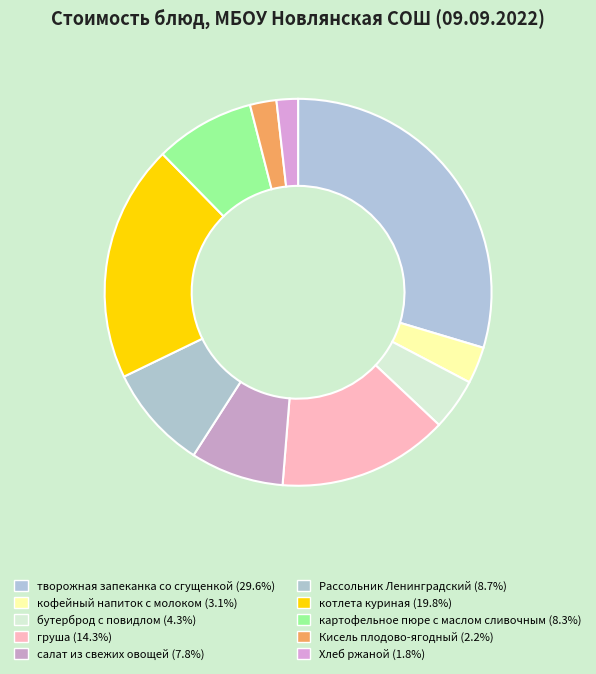

How many segments does this pie chart have?

10